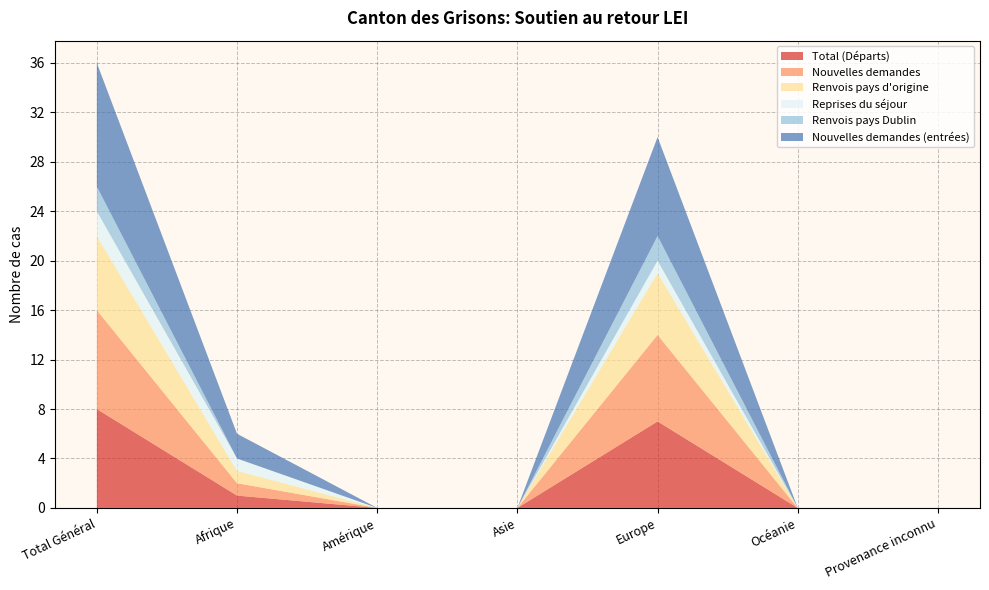

Reading right to left, list all the values displayed in this chart.

Total (Départs): Provenance inconnu=0	Océanie=0	Europe=7	Asie=0	Amérique=0	Afrique=1	Total Général=8
Nouvelles demandes: Provenance inconnu=0	Océanie=0	Europe=7	Asie=0	Amérique=0	Afrique=1	Total Général=8
Renvois pays d'origine: Provenance inconnu=0	Océanie=0	Europe=5	Asie=0	Amérique=0	Afrique=1	Total Général=6
Reprises du séjour: Provenance inconnu=0	Océanie=0	Europe=1	Asie=0	Amérique=0	Afrique=1	Total Général=2
Renvois pays Dublin: Provenance inconnu=0	Océanie=0	Europe=2	Asie=0	Amérique=0	Afrique=0	Total Général=2
Nouvelles demandes (entrées): Provenance inconnu=0	Océanie=0	Europe=8	Asie=0	Amérique=0	Afrique=2	Total Général=10